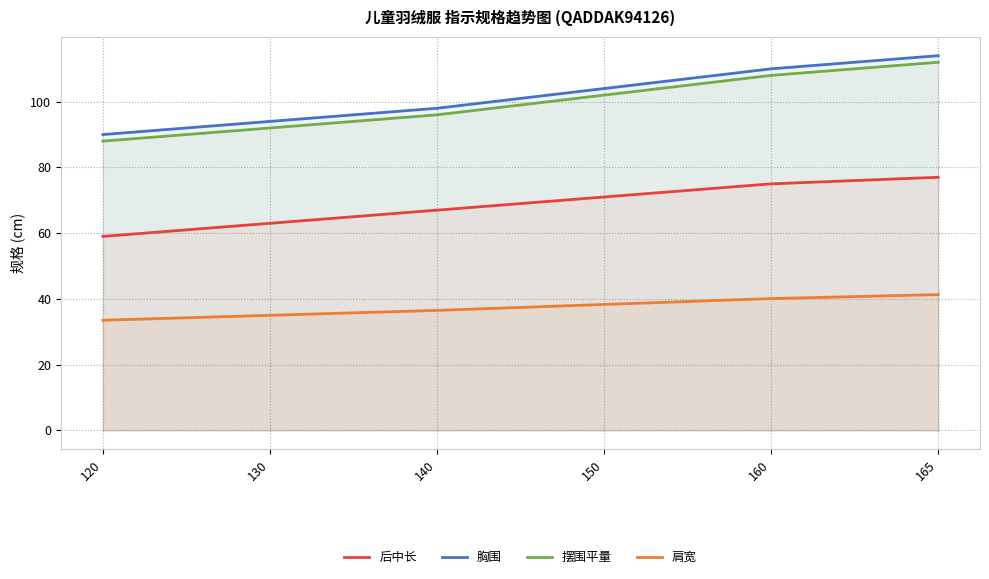

Where does the 摆围平量 series first go above 102?

160